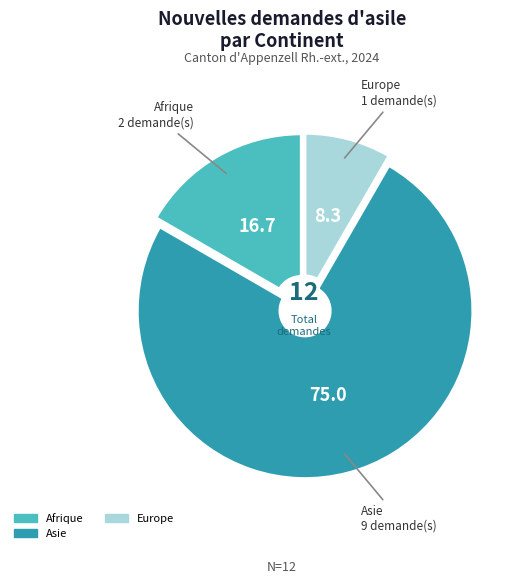

Is there any slice that represents more than half of the pie?

Yes